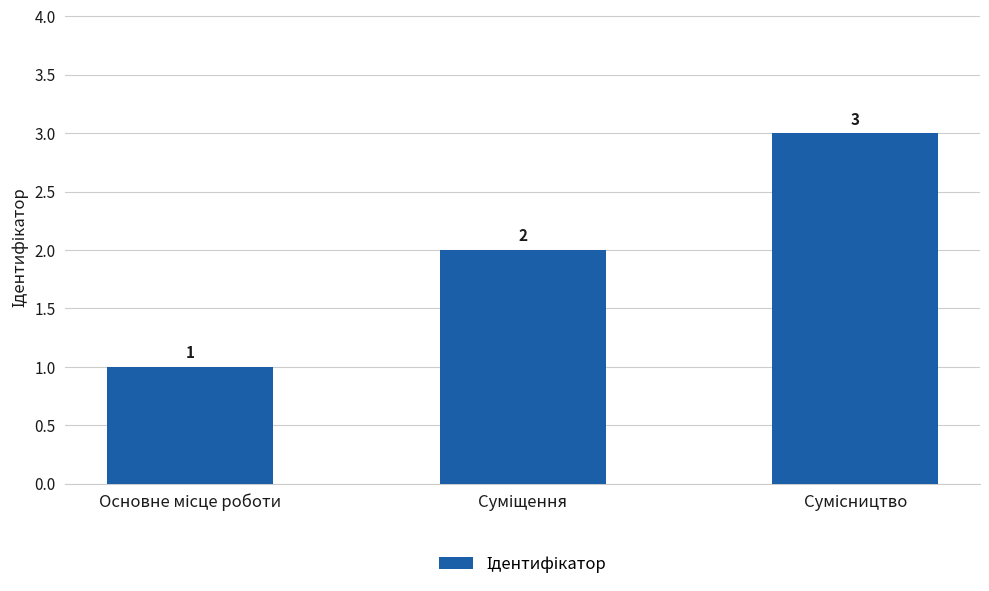

What is the greatest value displayed?

3